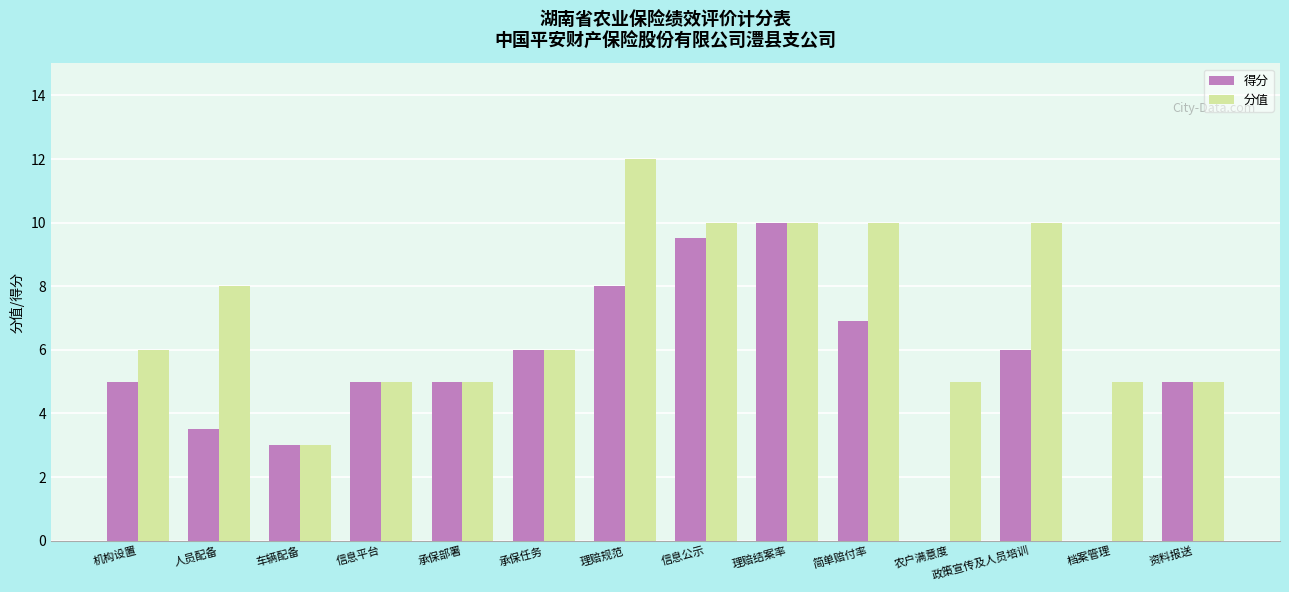

At which label does 分值 reach its peak?

理赔规范